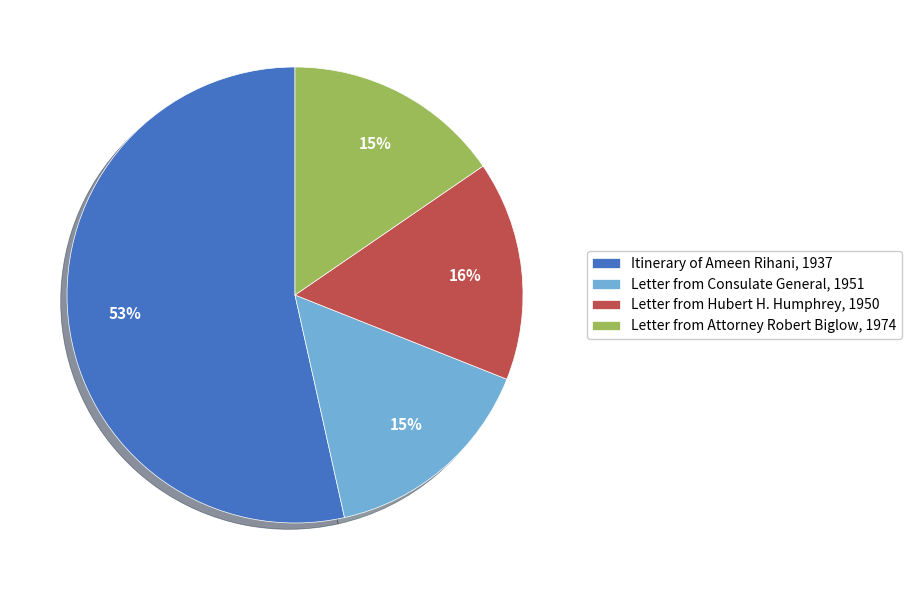

Is it true that Itinerary of Ameen Rihani, 1937 is 53% of the pie?

True